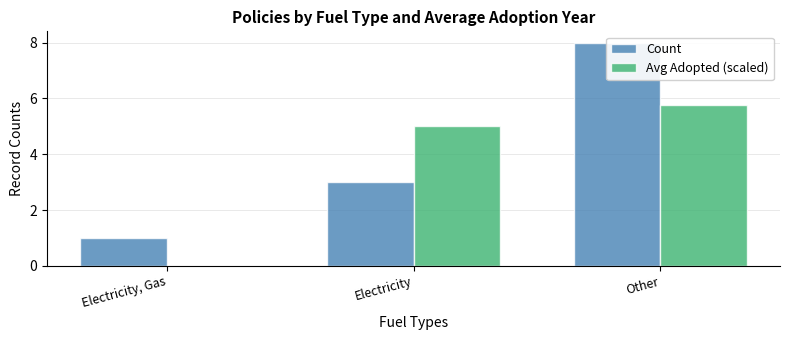

How many bars are there in total?

6